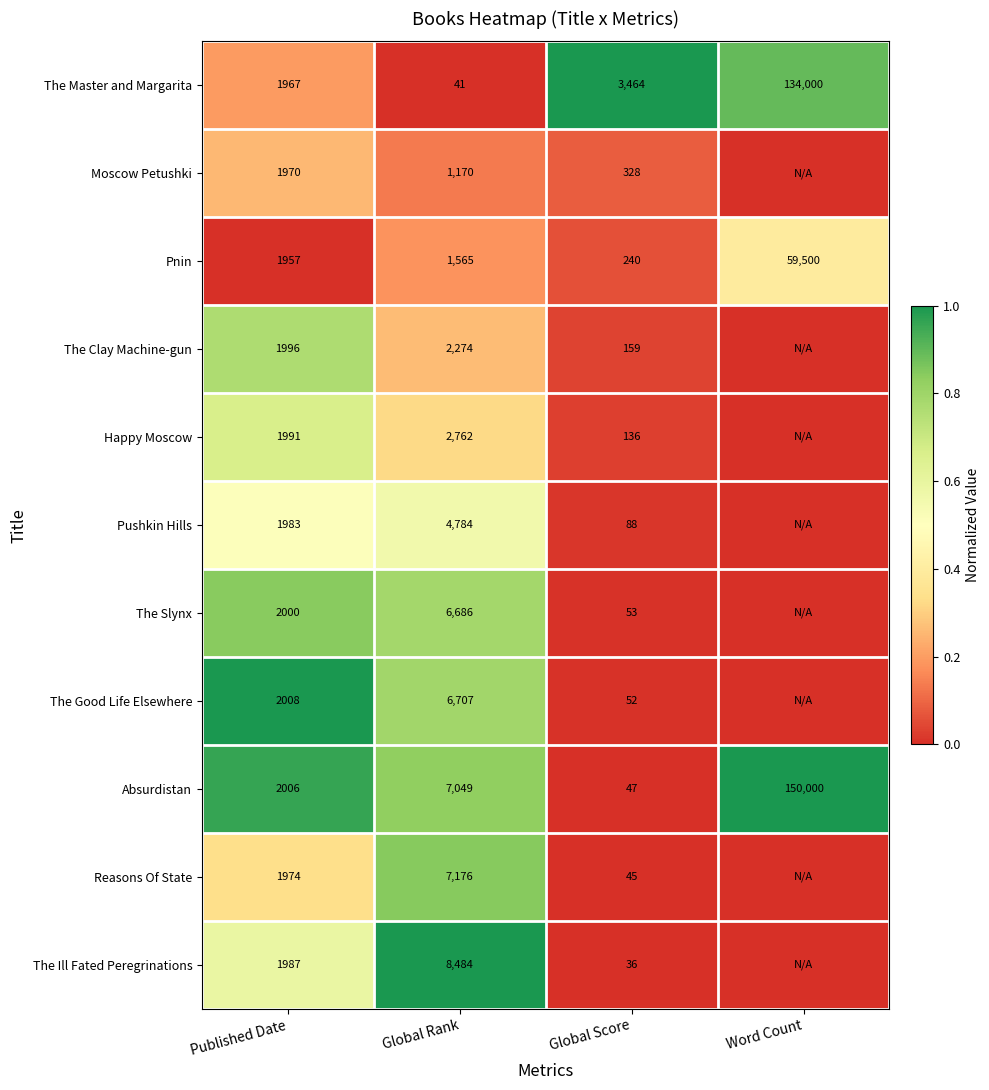

Is it true that Pnin equals 59500 at Word Count?

True